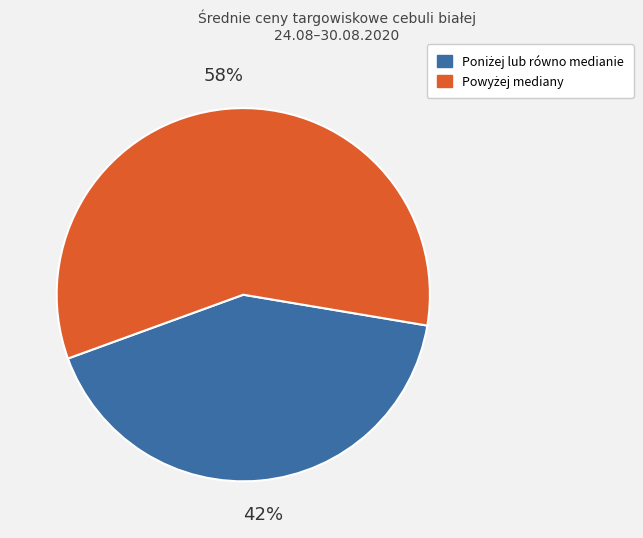

To the nearest percent, what is the difference between the largest and smallest slice percentages?

16%